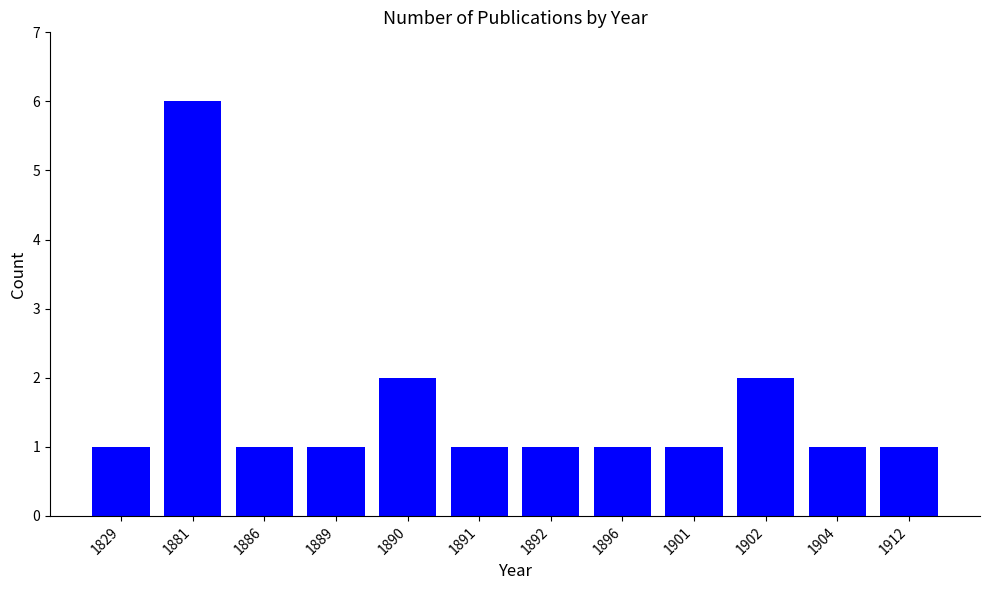

What is the ratio of the value at 1901 to the value at 1896?

1.0